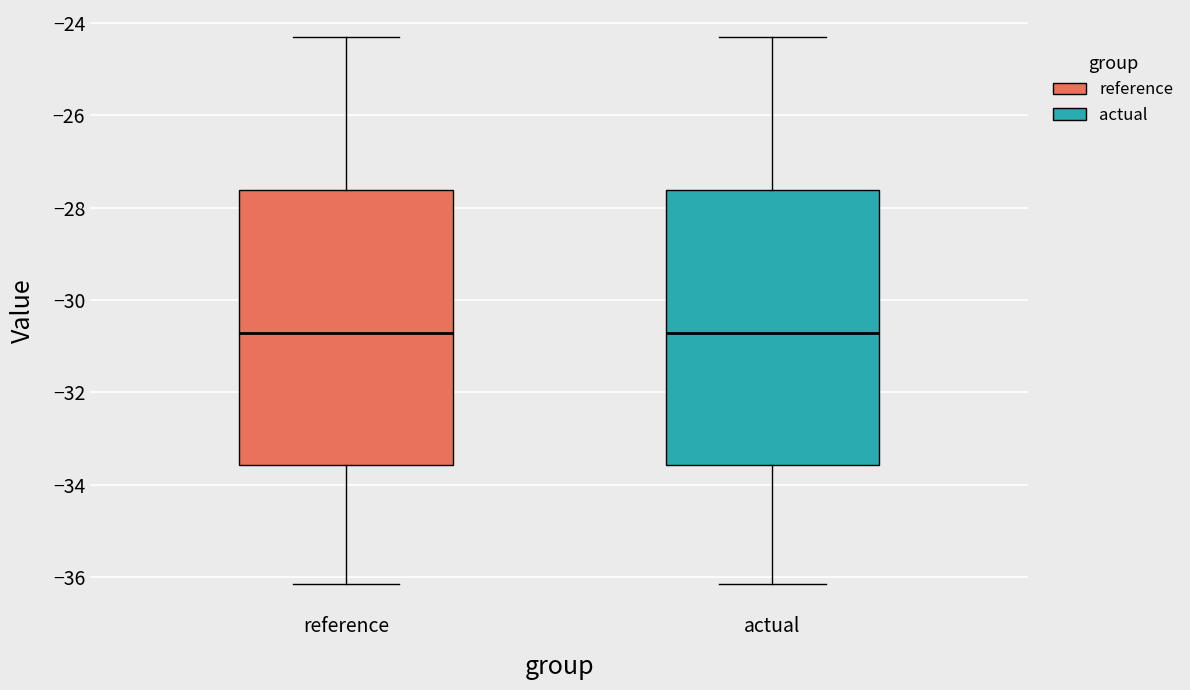

Reading left to right, read every box against the y-axis: the position of its median line, the range the box covers, and the ends of its whiskers. The values are not printed on the chart, so give them approximately, as read against the axis.

reference: median -30.8, box -33.6 to -27.6, whiskers -36.2 to -24.4
actual: median -30.8, box -33.6 to -27.6, whiskers -36.2 to -24.4